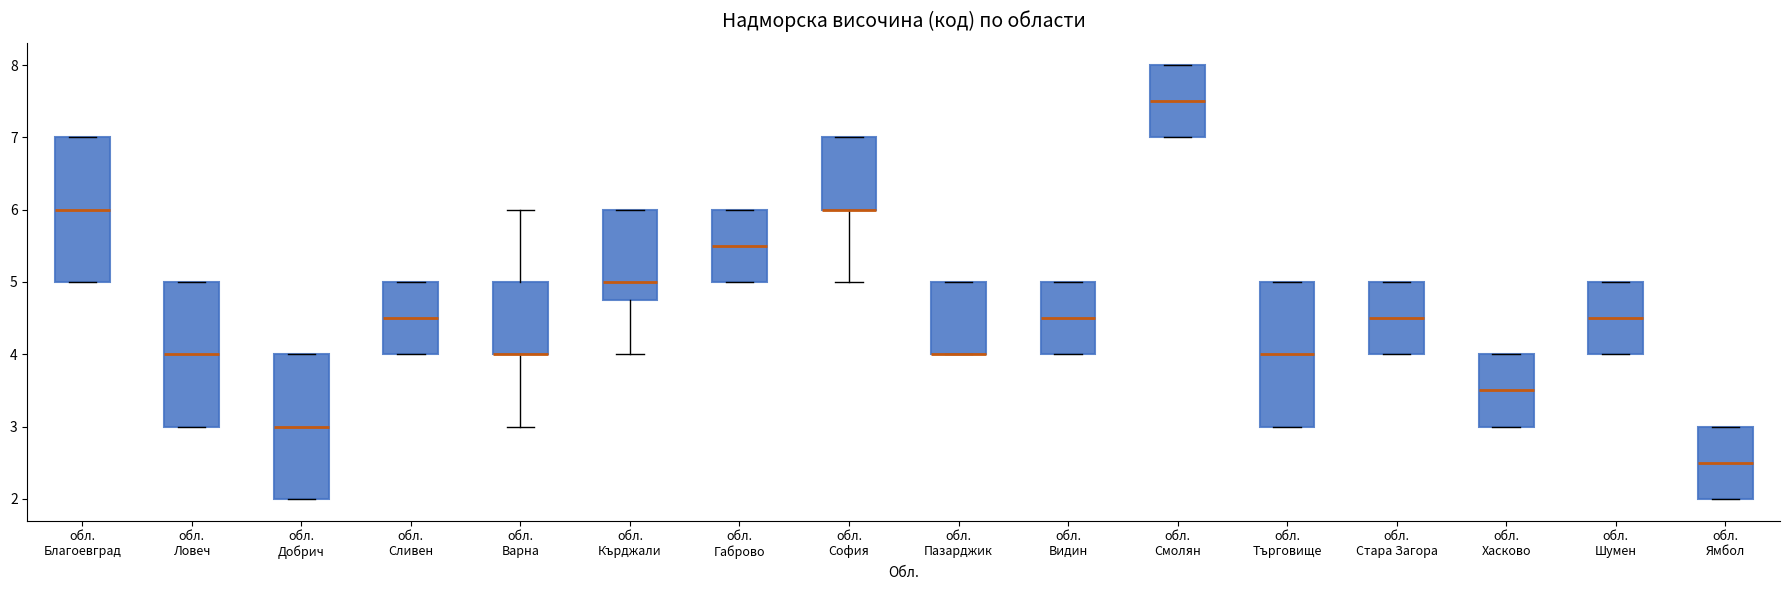

Reading left to right, transcribe this box plot: for each box, give where its median line is, the range the box spans, and where its two whiskers end, as read against the y-axis. The values are not printed on the chart, so give them approximately, as read against the axis.

обл. Благоевград: median 6.0, box 5.0 to 7.0, whiskers 5.0 to 7.0
обл. Ловеч: median 4.0, box 3.0 to 5.0, whiskers 3.0 to 5.0
обл. Добрич: median 3.0, box 2.0 to 4.0, whiskers 2.0 to 4.0
обл. Сливен: median 4.5, box 4.0 to 5.0, whiskers 4.0 to 5.0
обл. Варна: median 4.0 (drawn on the box's lower edge), box 4.0 to 5.0, whiskers 3.0 to 6.0
обл. Кърджали: median 5.0, box 4.8 to 6.0, whiskers 4.0 to 6.0
обл. Габрово: median 5.5, box 5.0 to 6.0, whiskers 5.0 to 6.0
обл. София: median 6.0 (drawn on the box's lower edge), box 6.0 to 7.0, whiskers 5.0 to 7.0
обл. Пазарджик: median 4.0 (drawn on the box's lower edge), box 4.0 to 5.0, whiskers 4.0 to 5.0
обл. Видин: median 4.5, box 4.0 to 5.0, whiskers 4.0 to 5.0
обл. Смолян: median 7.5, box 7.0 to 8.0, whiskers 7.0 to 8.0
обл. Търговище: median 4.0, box 3.0 to 5.0, whiskers 3.0 to 5.0
обл. Стара Загора: median 4.5, box 4.0 to 5.0, whiskers 4.0 to 5.0
обл. Хасково: median 3.5, box 3.0 to 4.0, whiskers 3.0 to 4.0
обл. Шумен: median 4.5, box 4.0 to 5.0, whiskers 4.0 to 5.0
обл. Ямбол: median 2.5, box 2.0 to 3.0, whiskers 2.0 to 3.0